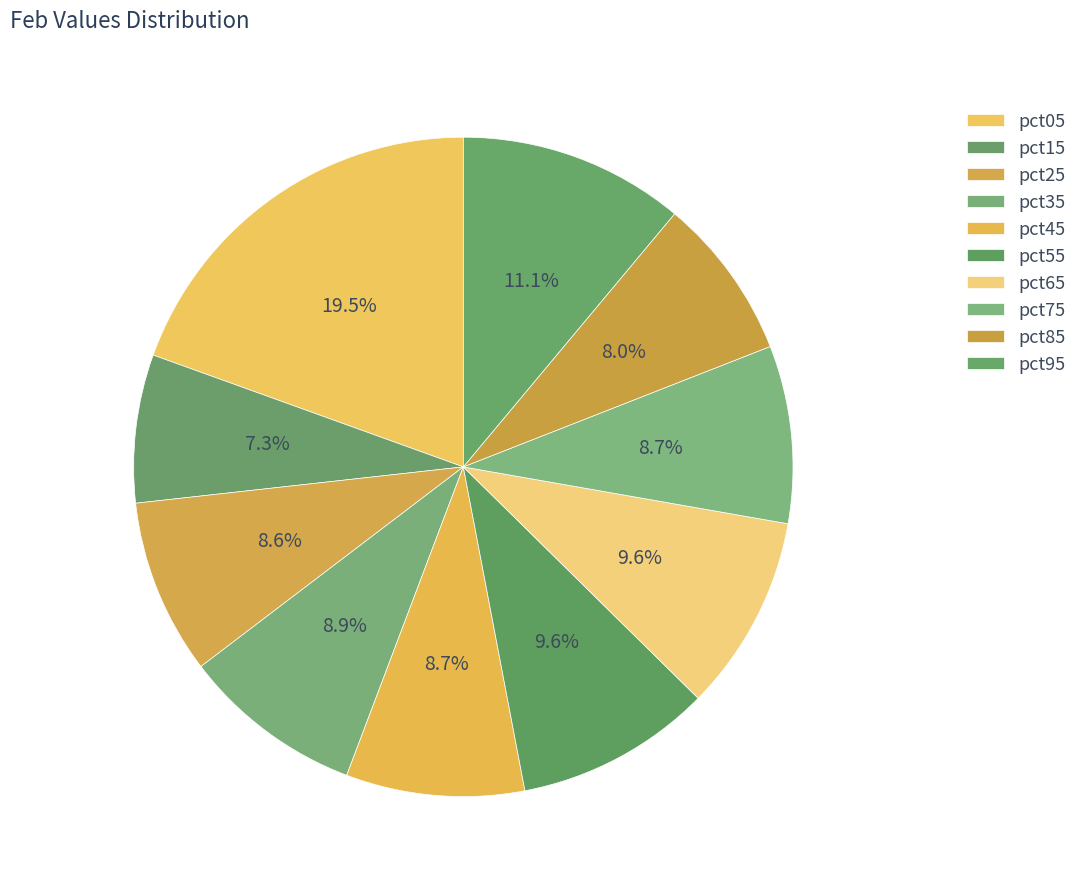

To the nearest percent, what is the difference between the largest and smallest slice percentages?

12%